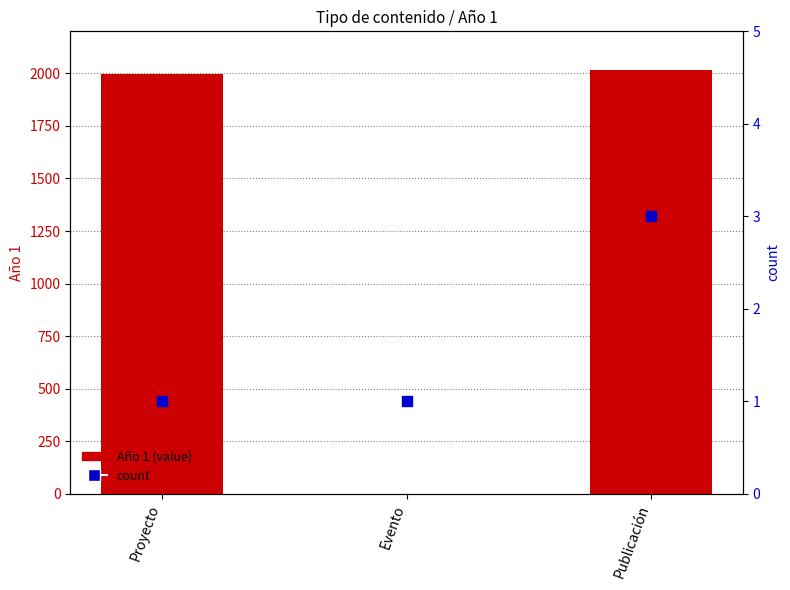

At which category is the sum across all series the highest?

Publicación